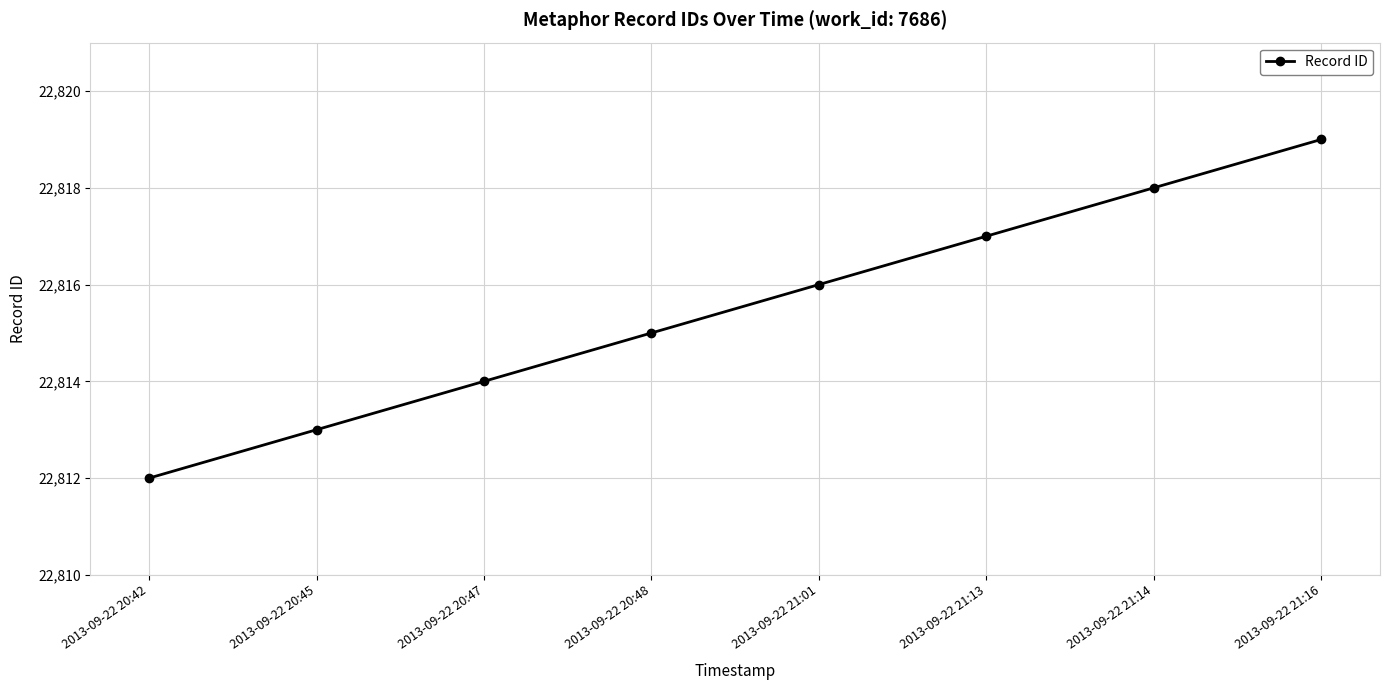

True or false: there are more than 2 points higher than both neighbors.

False